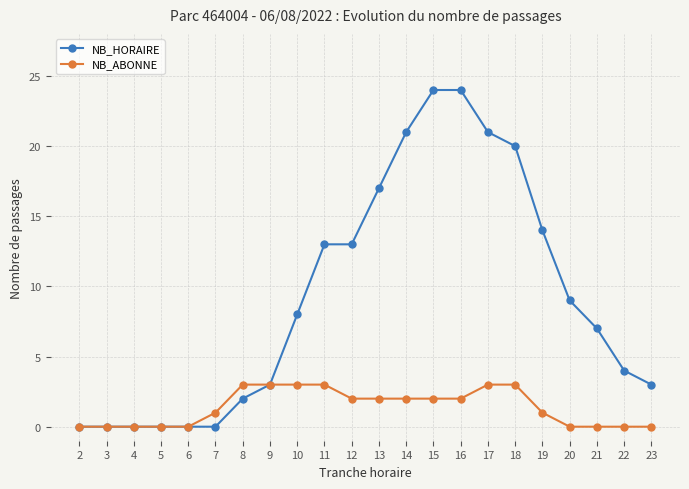

At how many categories does at least one series exceed 2?

16